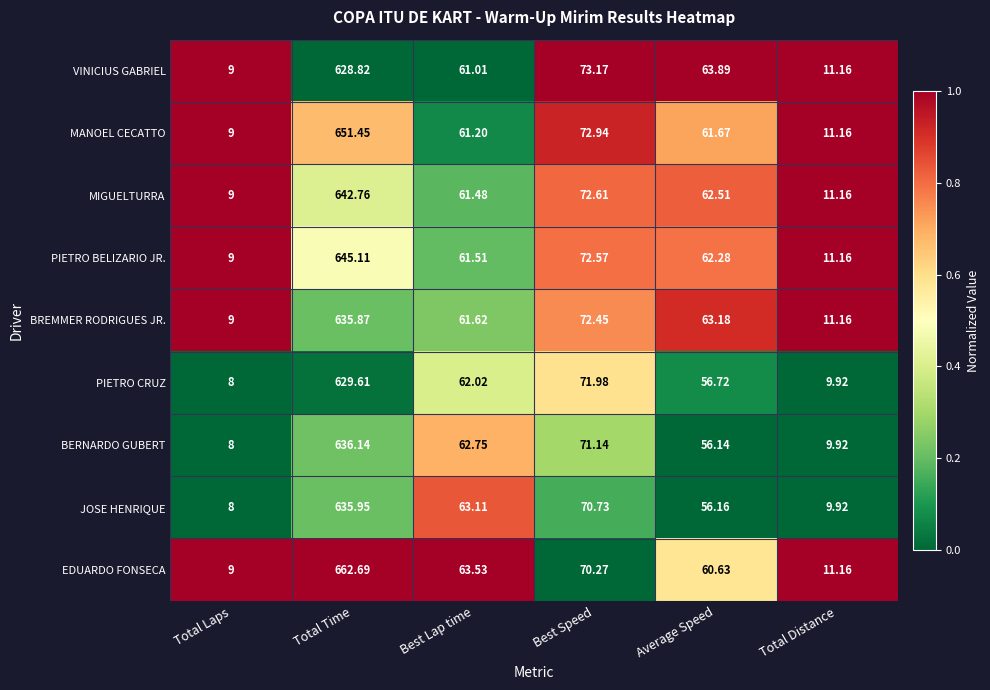

Where does the MIGUELTURRA series first go above 62?

Total Time